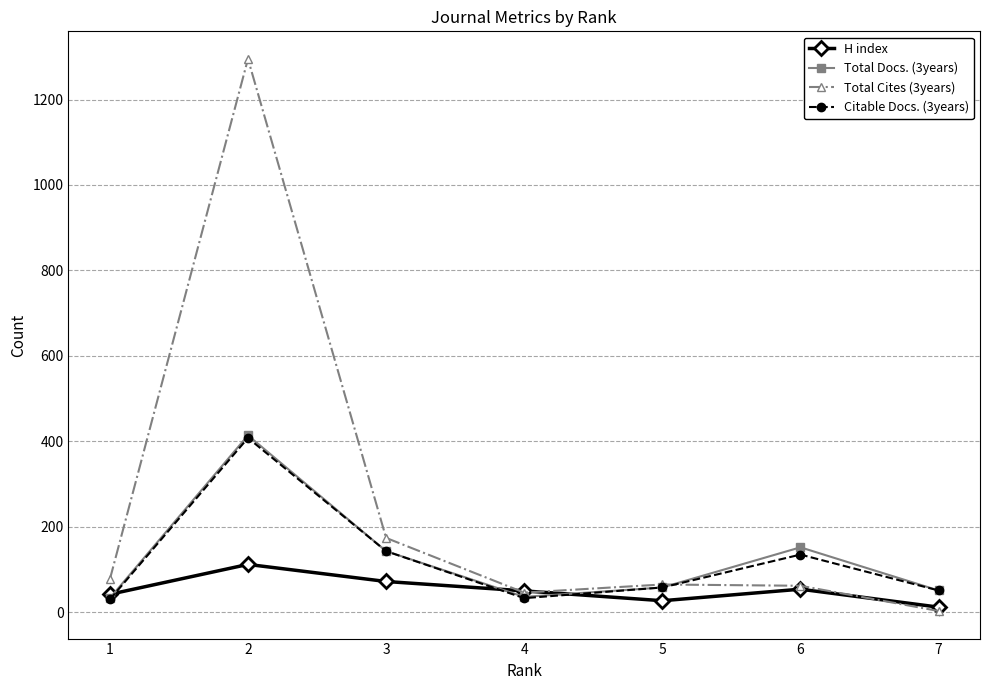

Which series has the largest total across all categories?

Total Cites (3years)